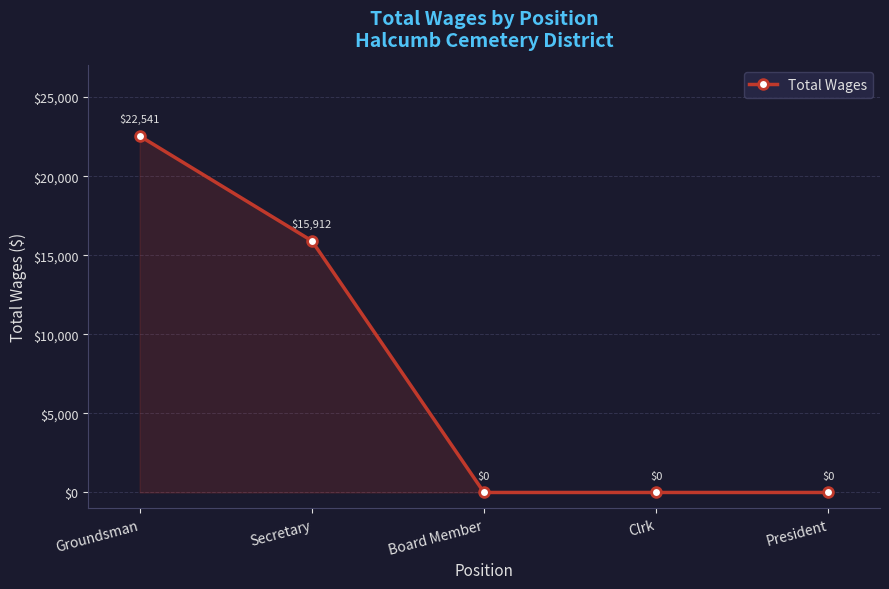

What is the difference between the values at Secretary and Groundsman?

6629